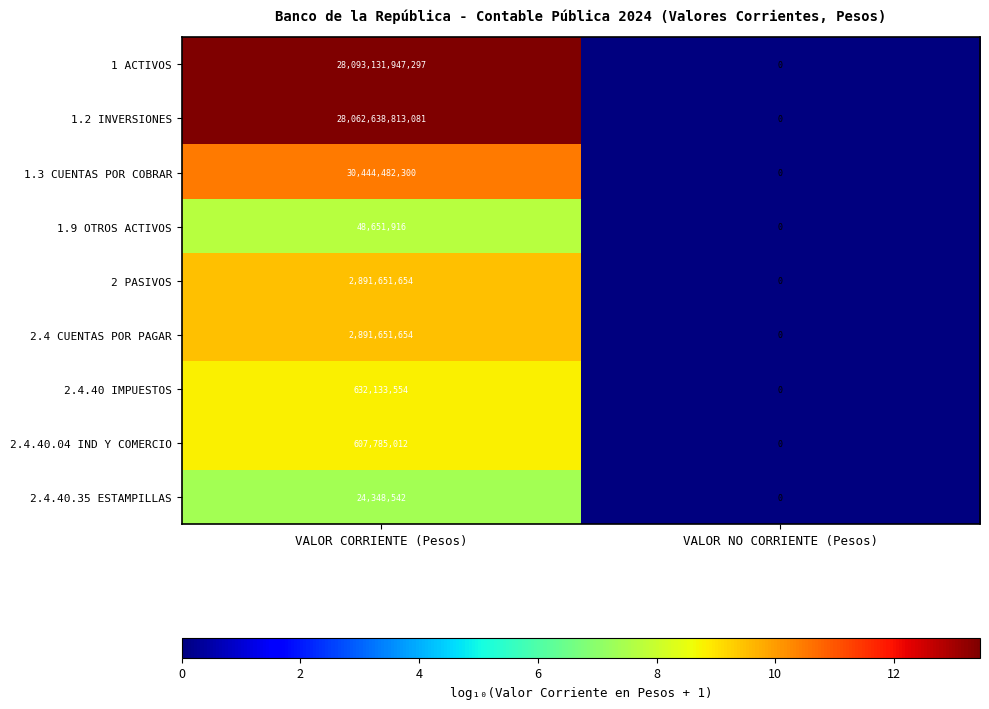

Which category has the lowest value across all series?

VALOR NO CORRIENTE (Pesos)